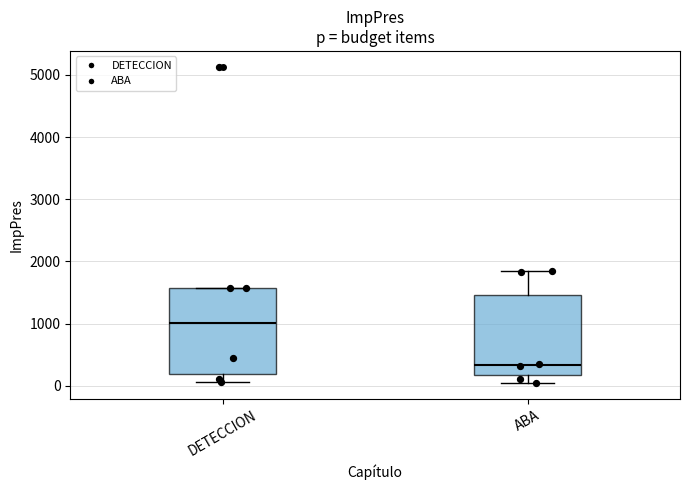

Reading left to right, read every box against the y-axis: the position of its median line, the range the box covers, and the ends of its whiskers. The values are not printed on the chart, so give them approximately, as read against the axis.

DETECCION: median 1000, box 200 to 1600, whiskers 100 to 1600
ABA: median 300, box 200 to 1500, whiskers 0 to 1800